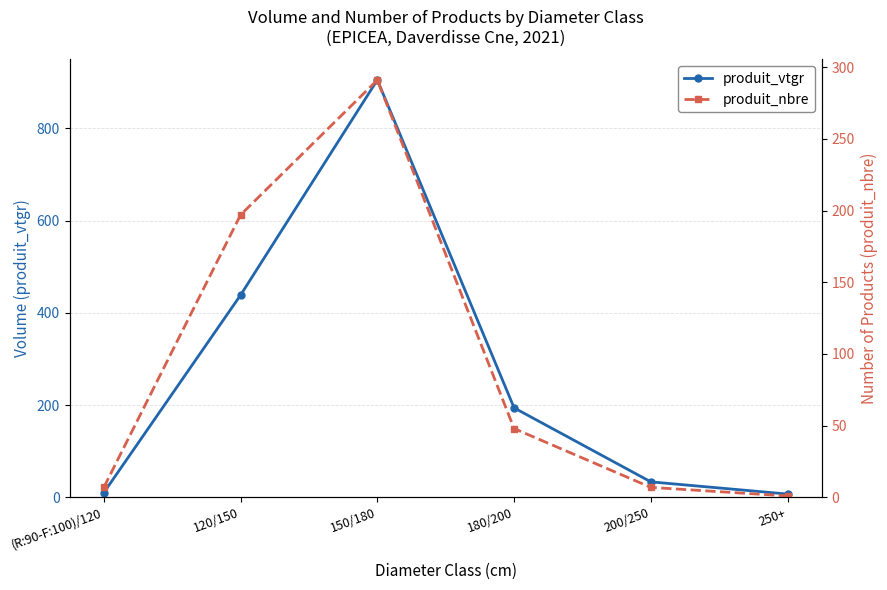

Reading right to left, extract all data points from this chart.

produit_vtgr: 250+=7.3	200/250=33.7	180/200=194.1	150/180=904.8	120/150=438.5	(R:90-F:100)/120=10.4
produit_nbre: 250+=1.0	200/250=7.0	180/200=48.0	150/180=291.0	120/150=197.0	(R:90-F:100)/120=7.0